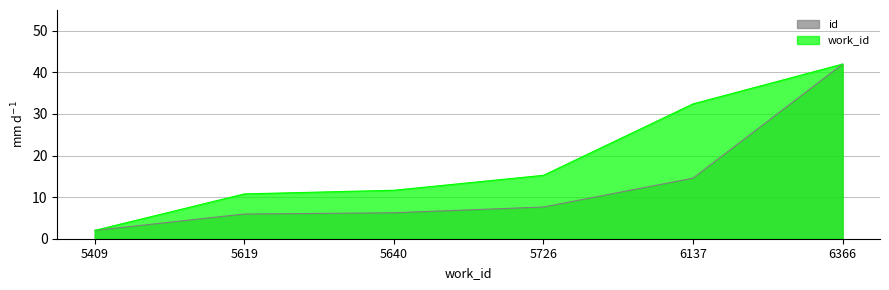

How many lines are shown in the chart?

2